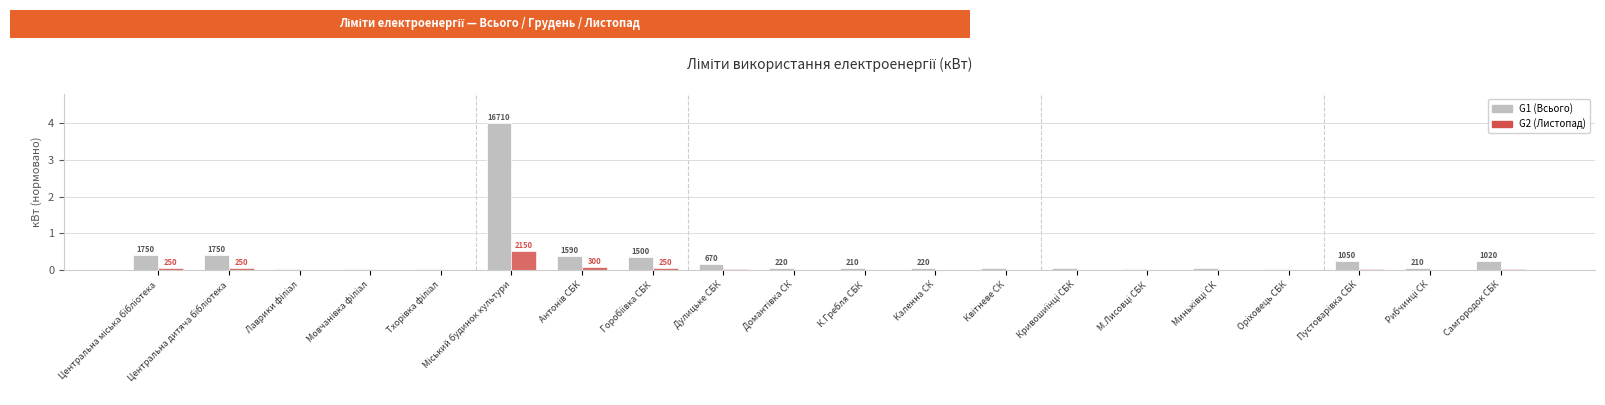

What is the greatest value displayed?

4.0